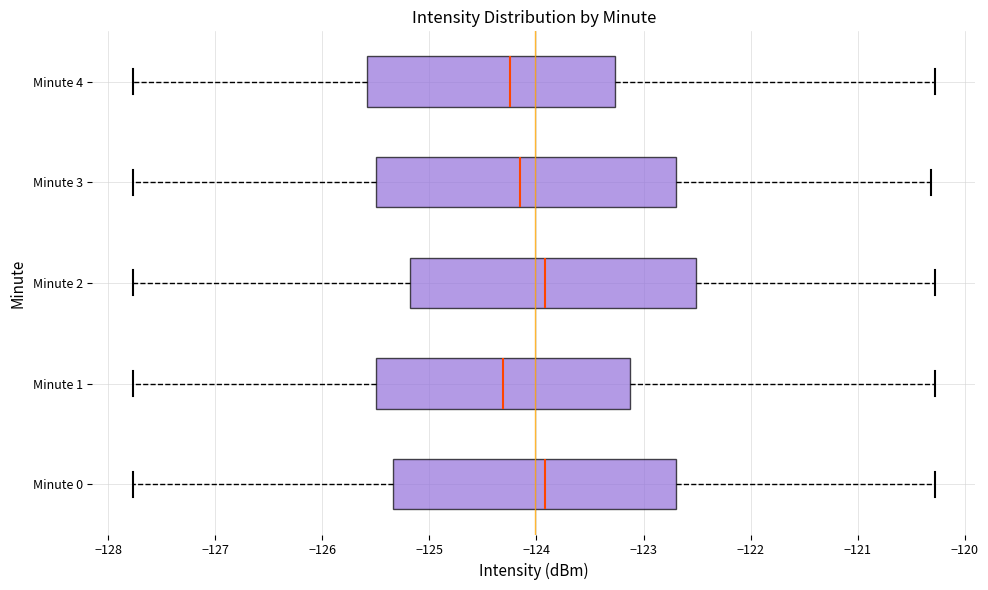

Where does the median line of the box for Minute 0 sit on the x-axis? The values are not printed on the chart, so give them approximately, as read against the axis.

-123.9